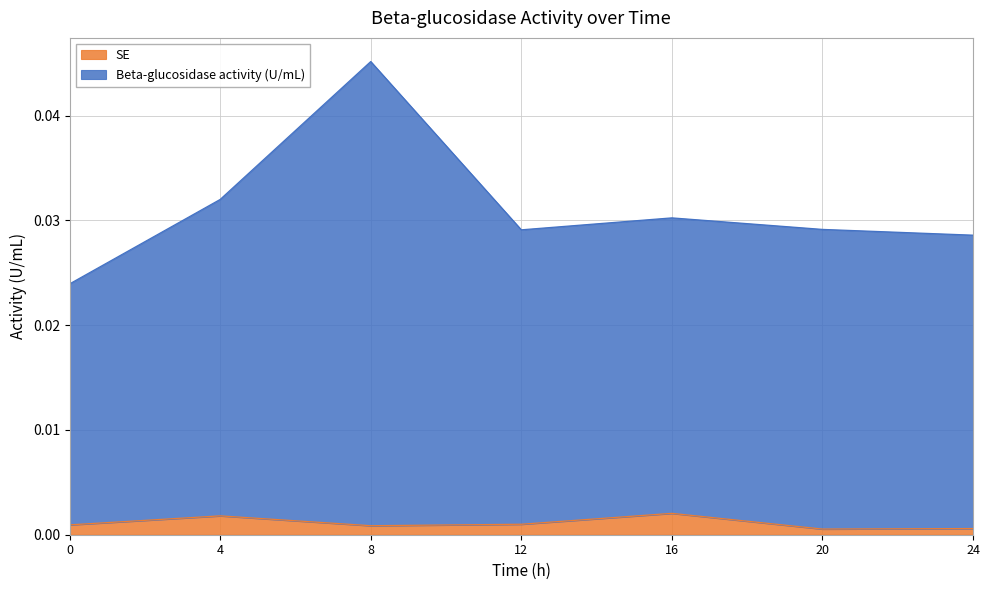

True or false: SE and Beta-glucosidase activity (U/mL) intersect in this chart.

False